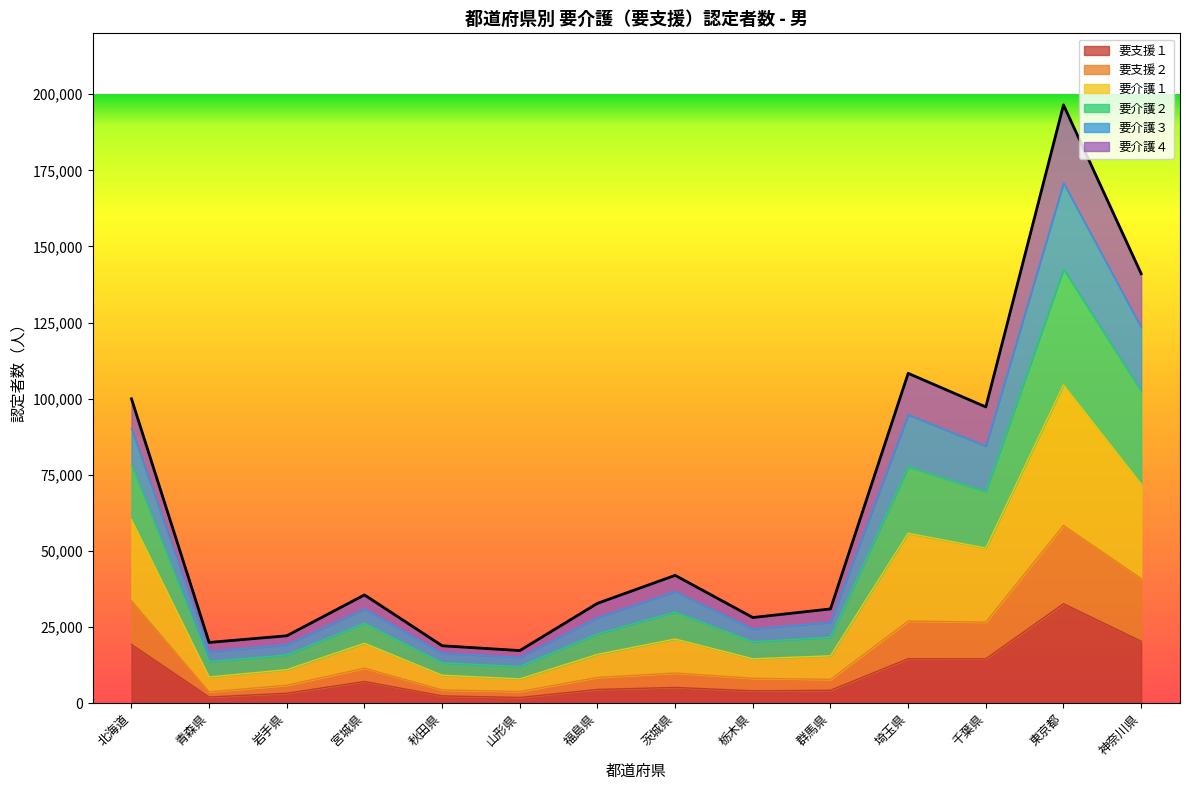

What is the total value across all series at 北海道?

99966